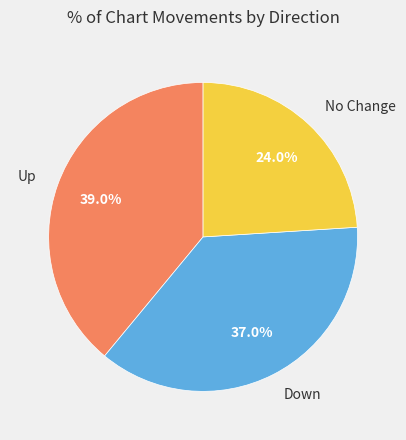

Rank the categories by value from lowest to highest.

No Change, Down, Up